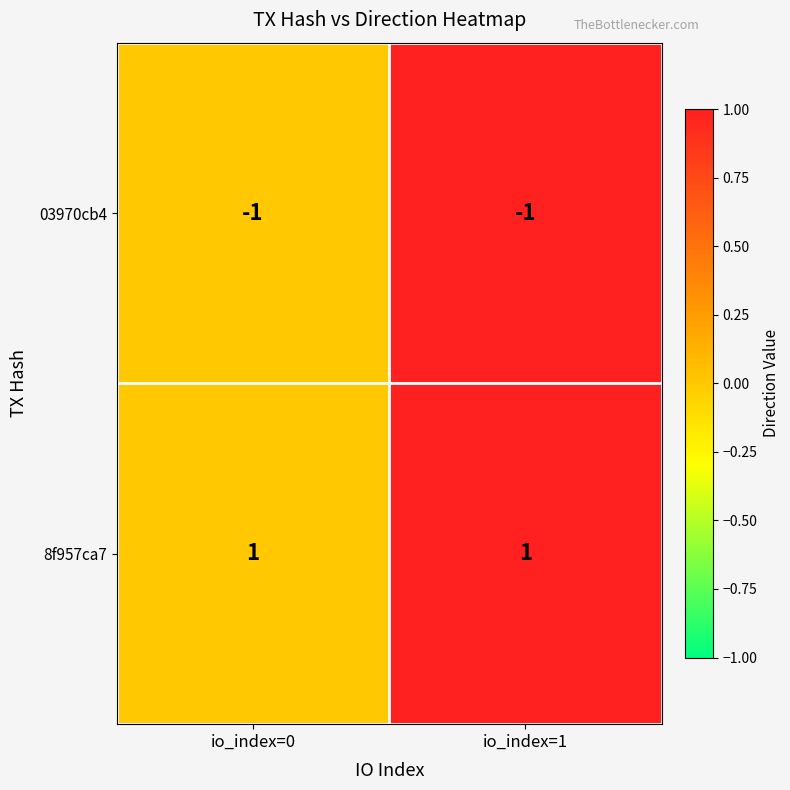

Is it true that 03970cb4 equals -2 at io_index=0?

False